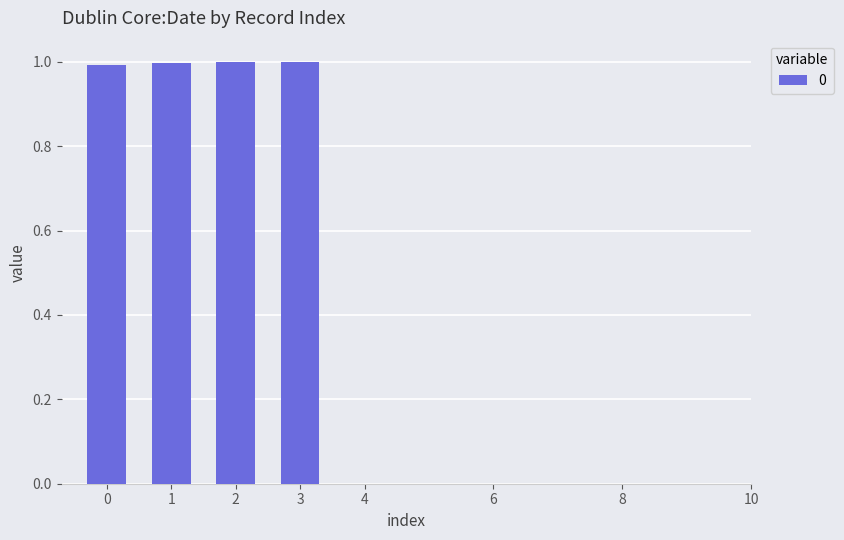

What is the change in value from 1 to 4?

-1.0